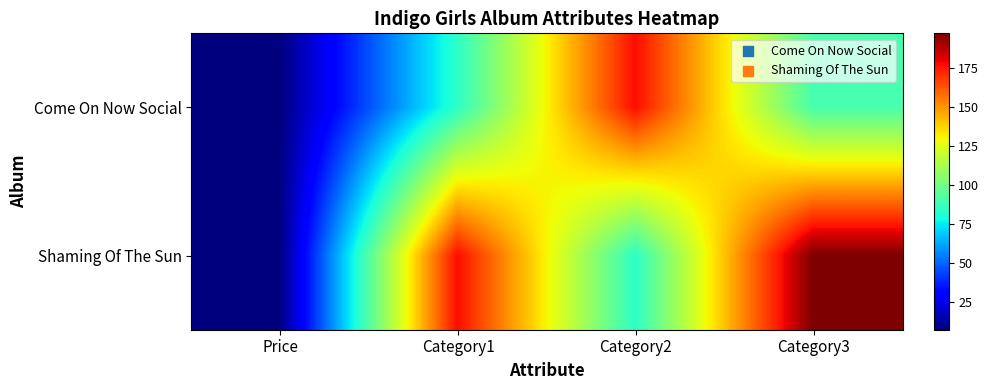

Which label corresponds to the largest value in the chart?

Category3